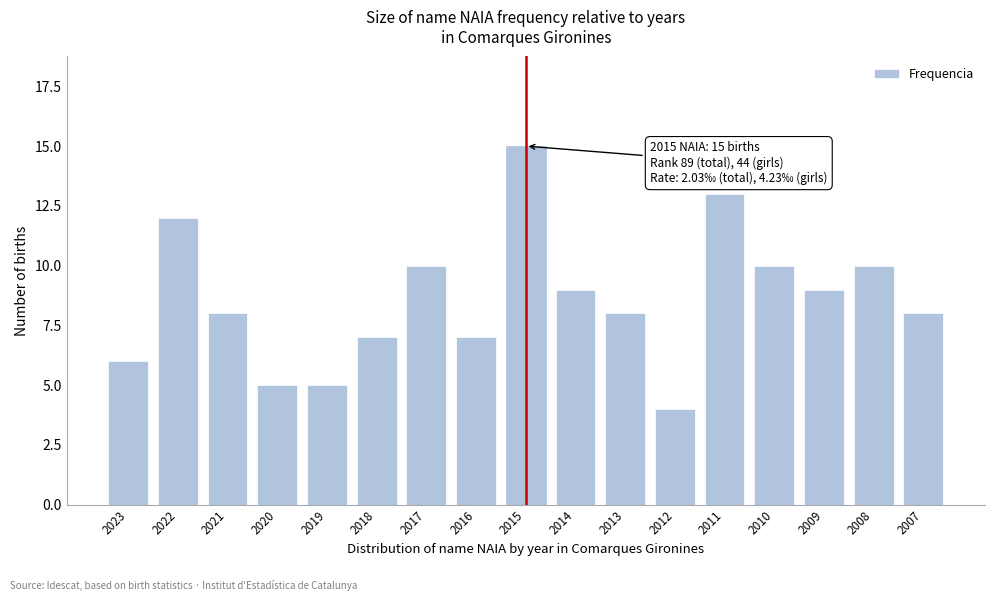

Reading left to right, transcribe all the data shown in this chart.

6	12	8	5	5	7	10	7	15	9	8	4	13	10	9	10	8